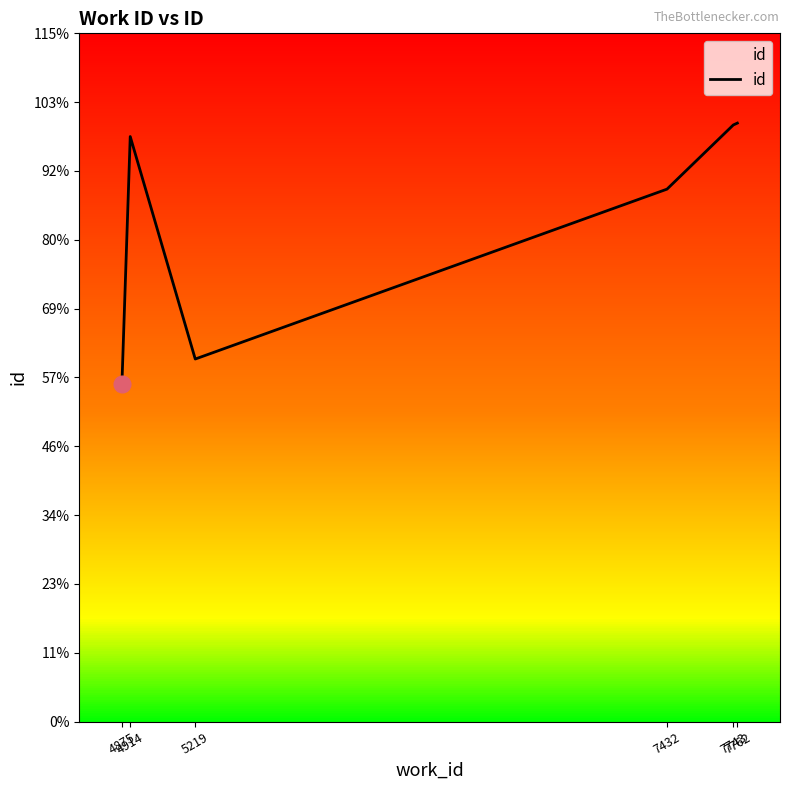

True or false: the data shows 23181 at 7762.

True